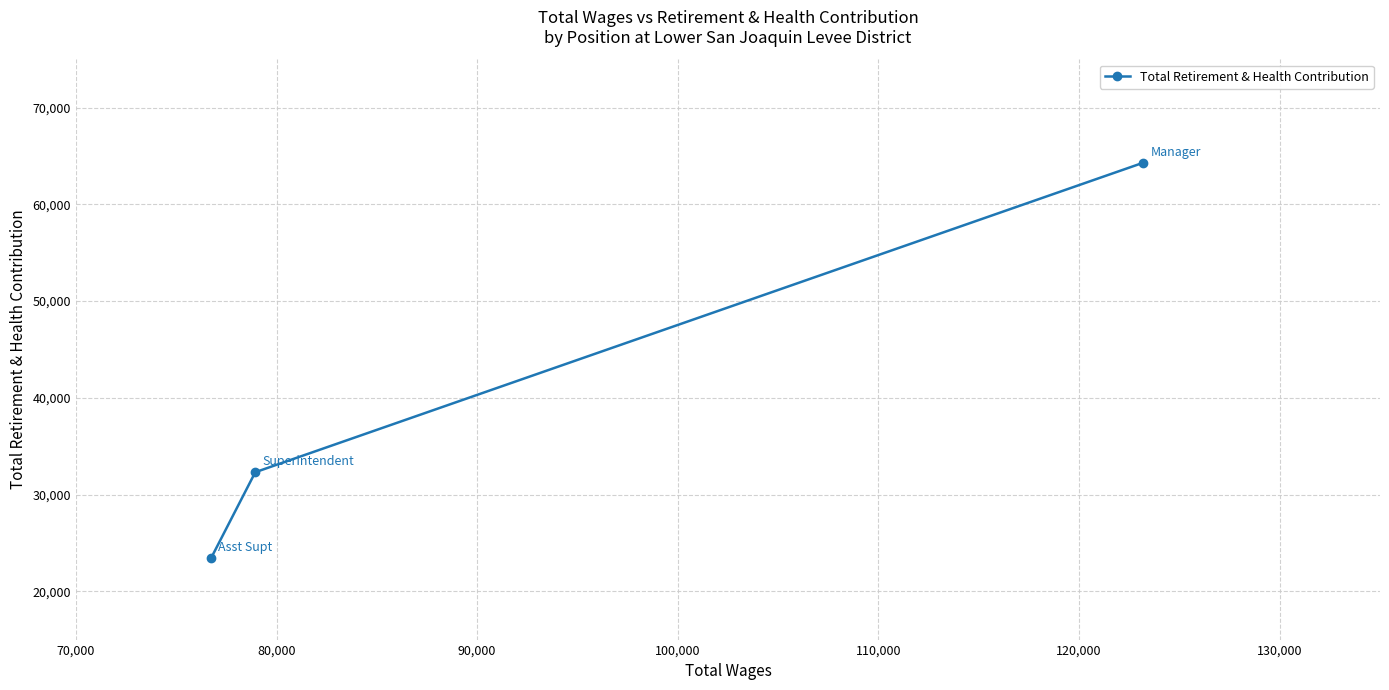

What is the average value?

40033